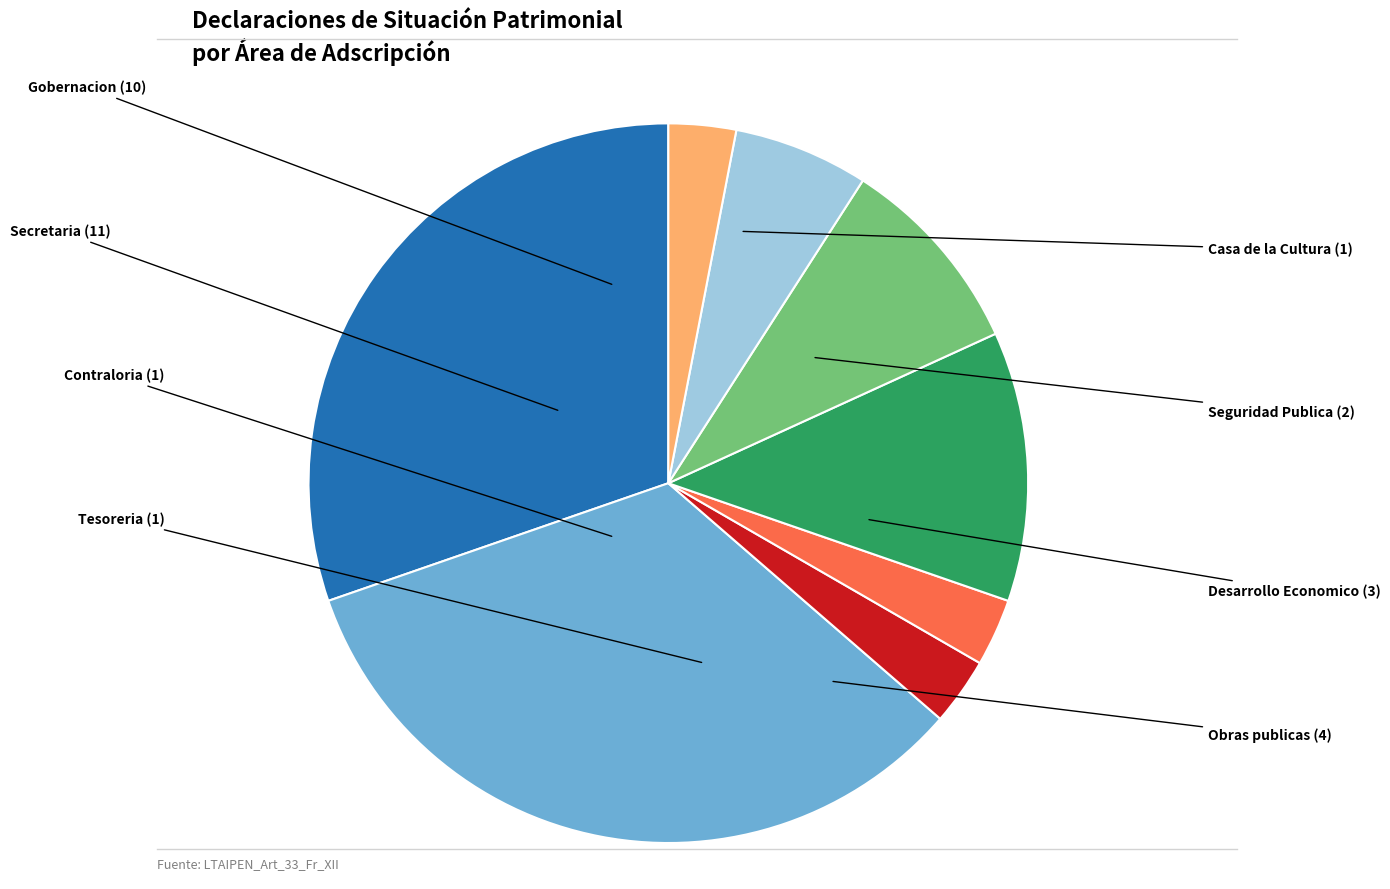

Combined, do Contraloria and Tesoreria account for over 50%?

No